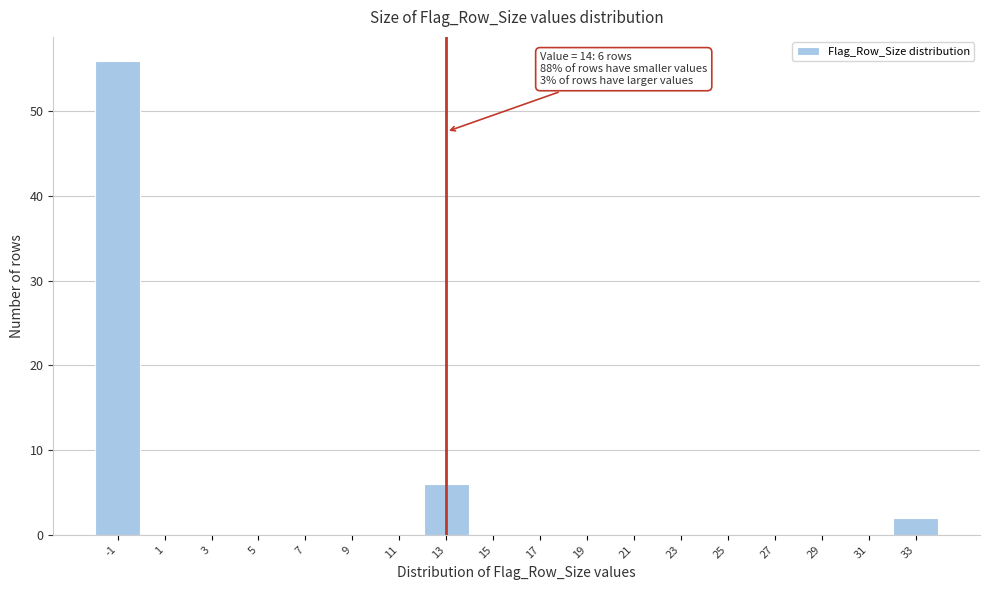

Where is the data nearest to the value 28?

13